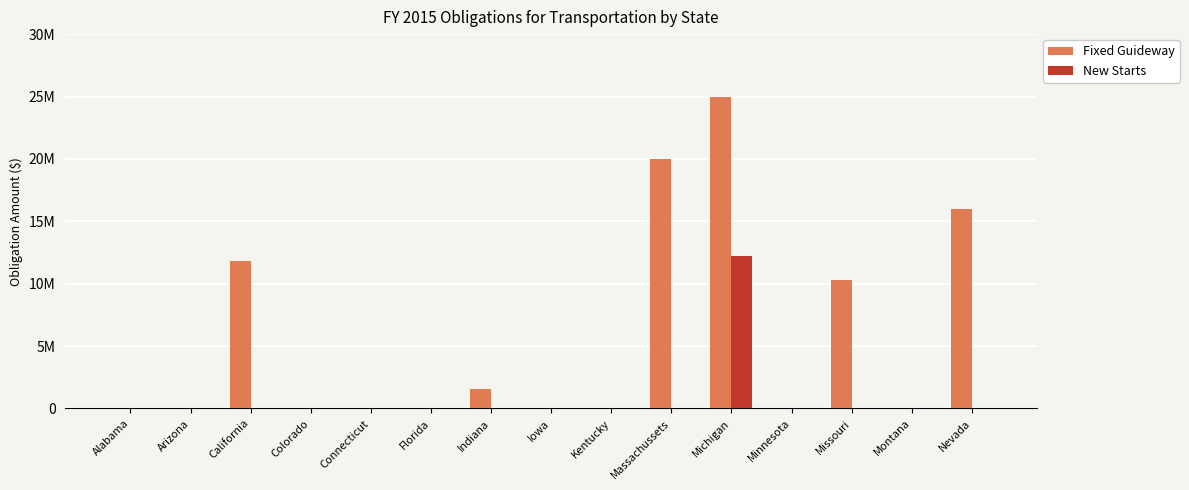

Does the chart contain stacked bars?

No